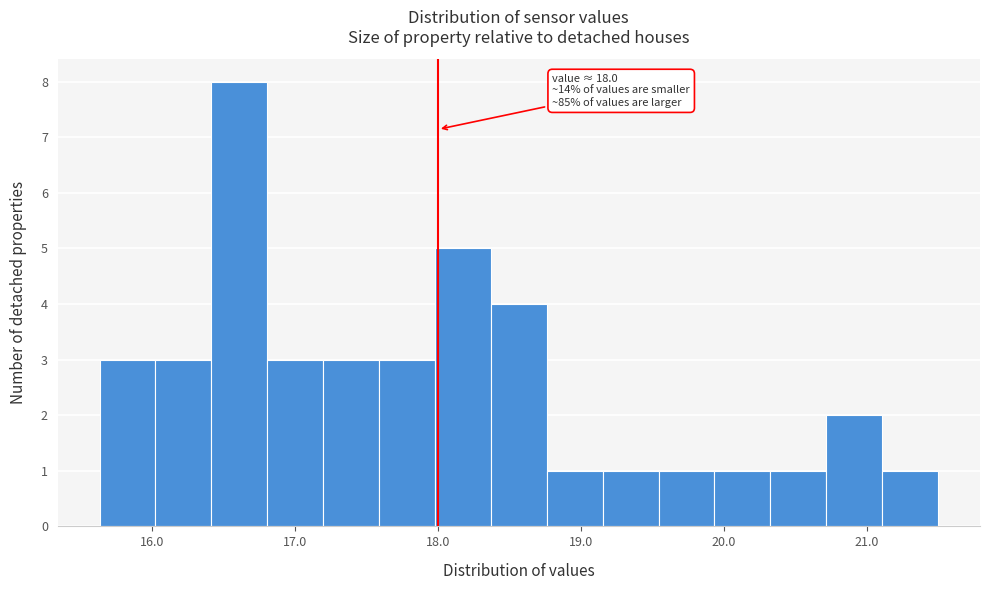

Read against the x-axis, roughly where is the centre of the tallest bar?

16.6